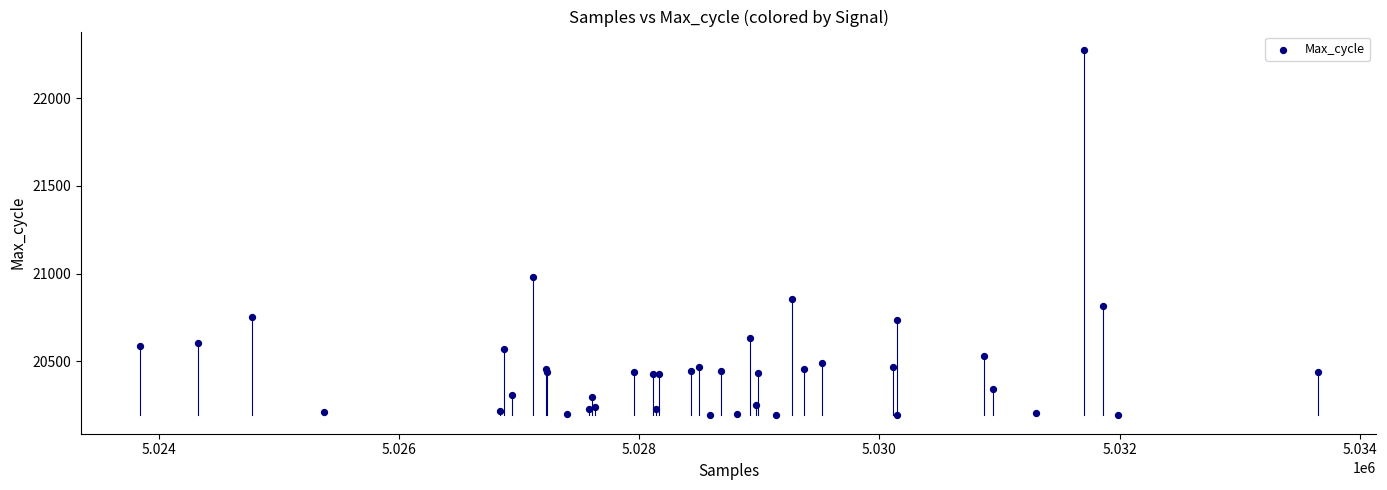

What Y value in the scatter plot is closest to 21233?

20978